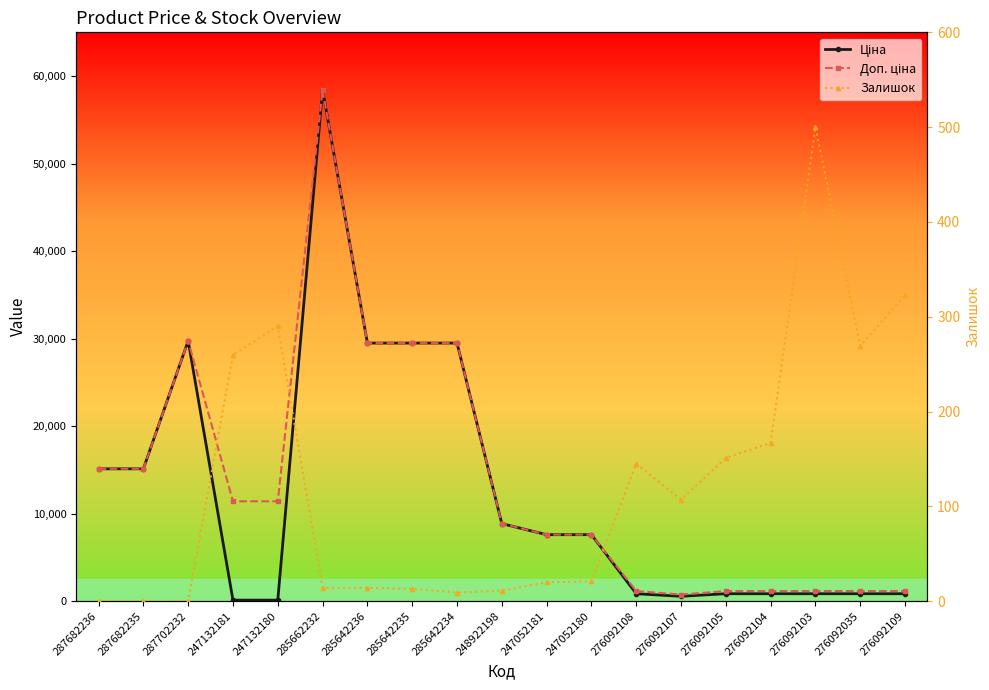

Which series ends up on top after the final intersection of Ціна and Залишок?

Ціна